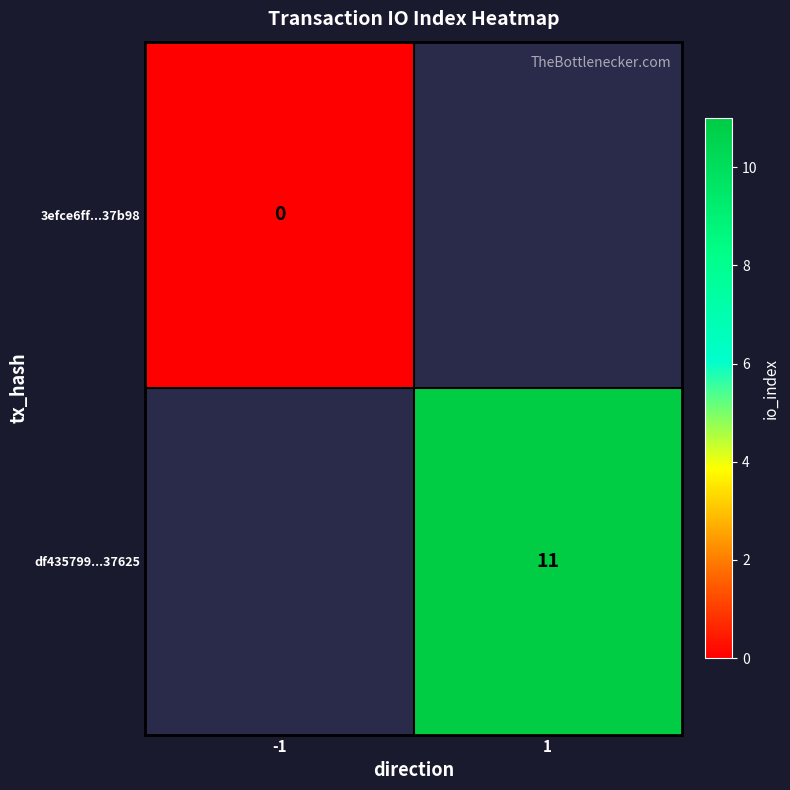

The df435799...37625 series shows 18 at 1. True or false?

False